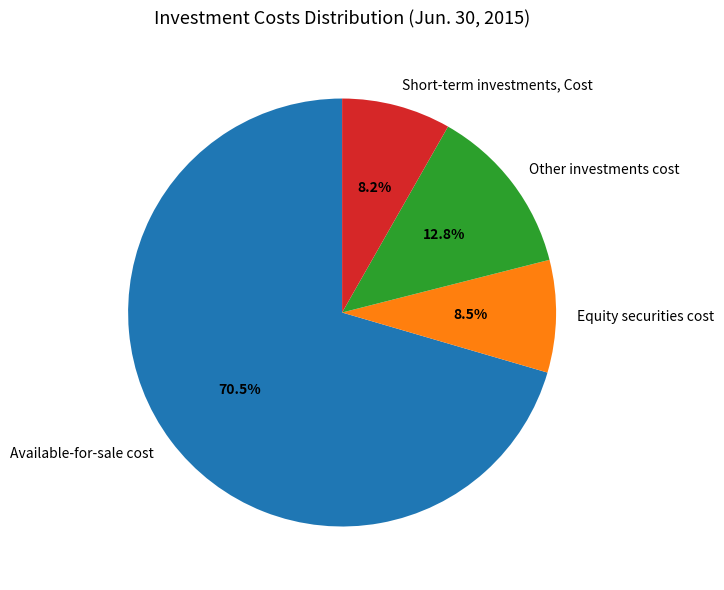

What is the ratio of the value at Other investments cost to the value at Available-for-sale cost?

0.2